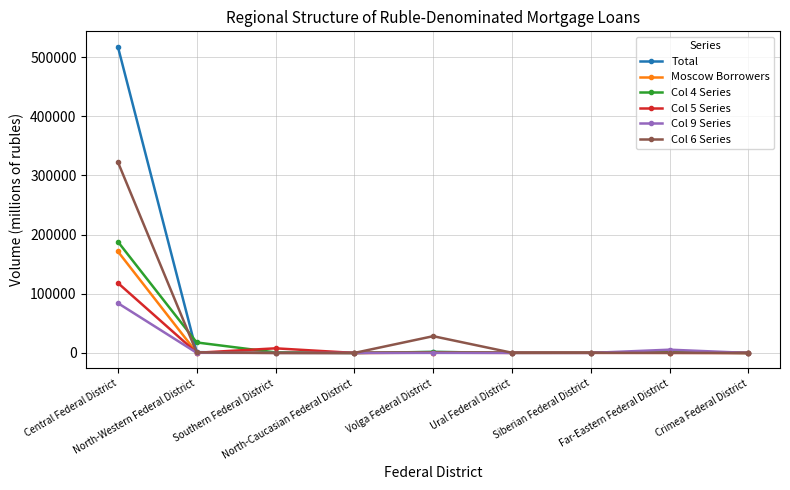

In Col 9 Series, how many points are higher than both neighbors (excluding endpoints)?

2